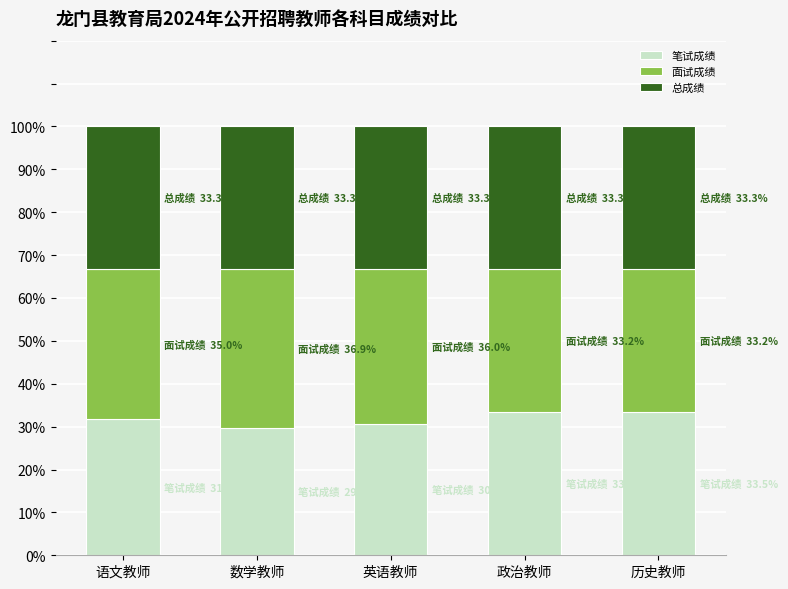

The value of 笔试成绩 at 数学教师 is 48.5. True or false?

False